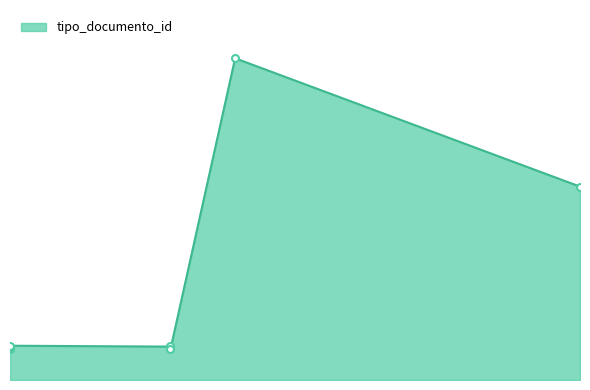

What is the value of the 3rd point from the left?

38